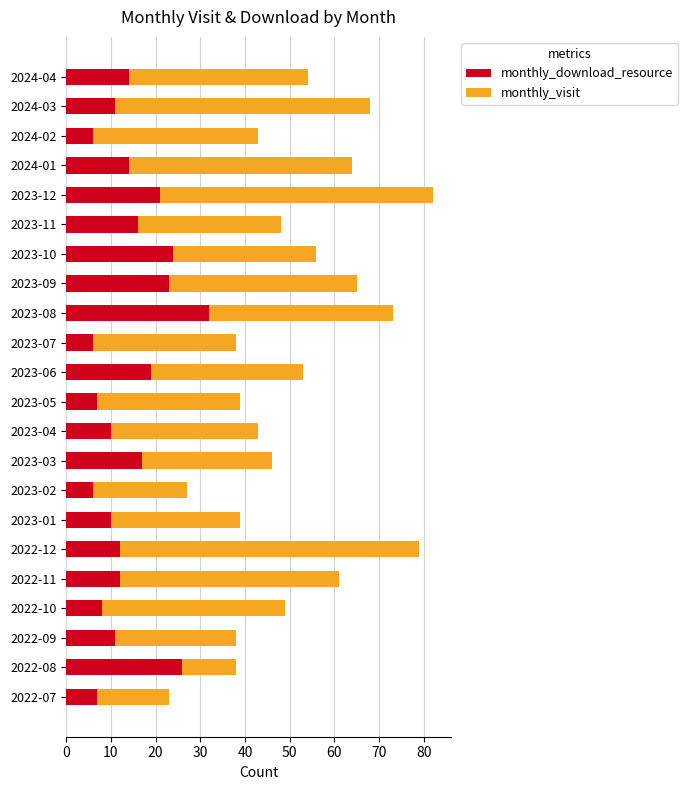

Which category has the highest value in the monthly_download_resource series?

2023-08